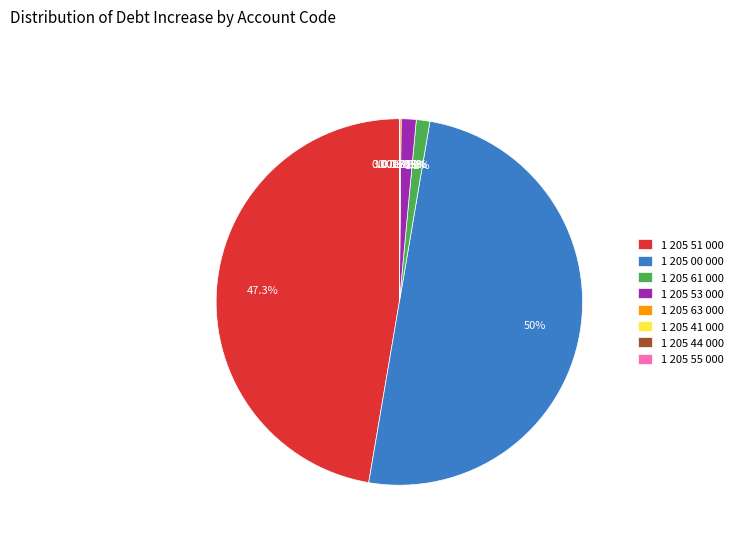

Is it true that 1 205 51 000 is 47% of the pie?

True